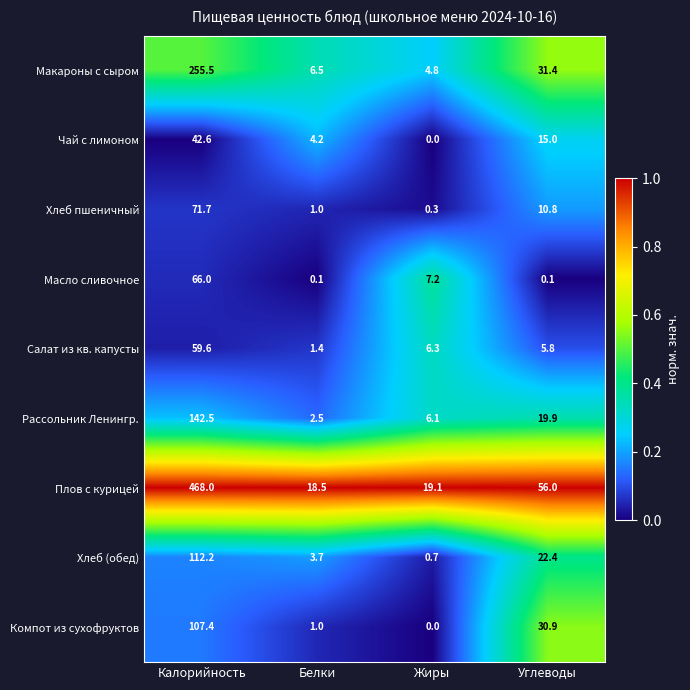

Is the value of Плов с курицей at Жиры greater than the value of Чай с лимоном at Углеводы?

Yes